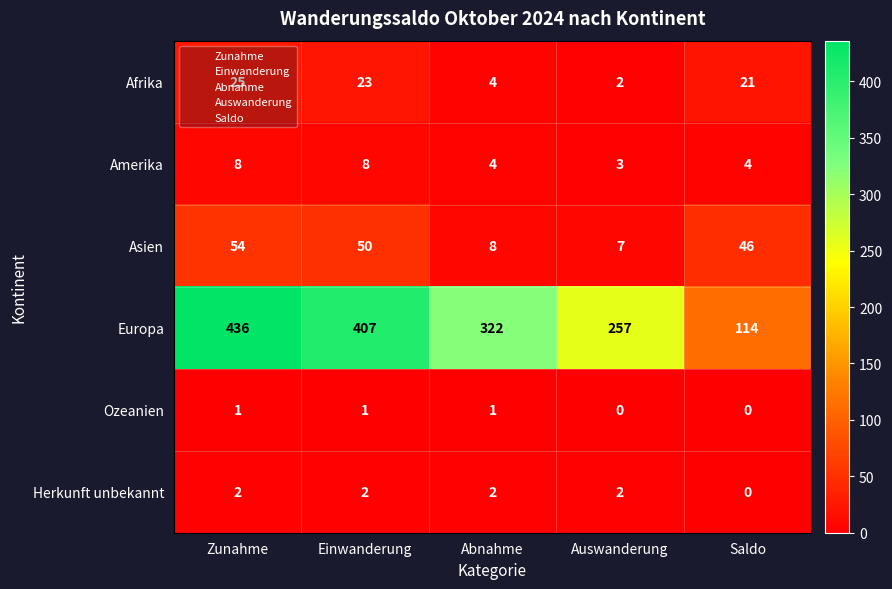

Count the number of categories in the chart.

5